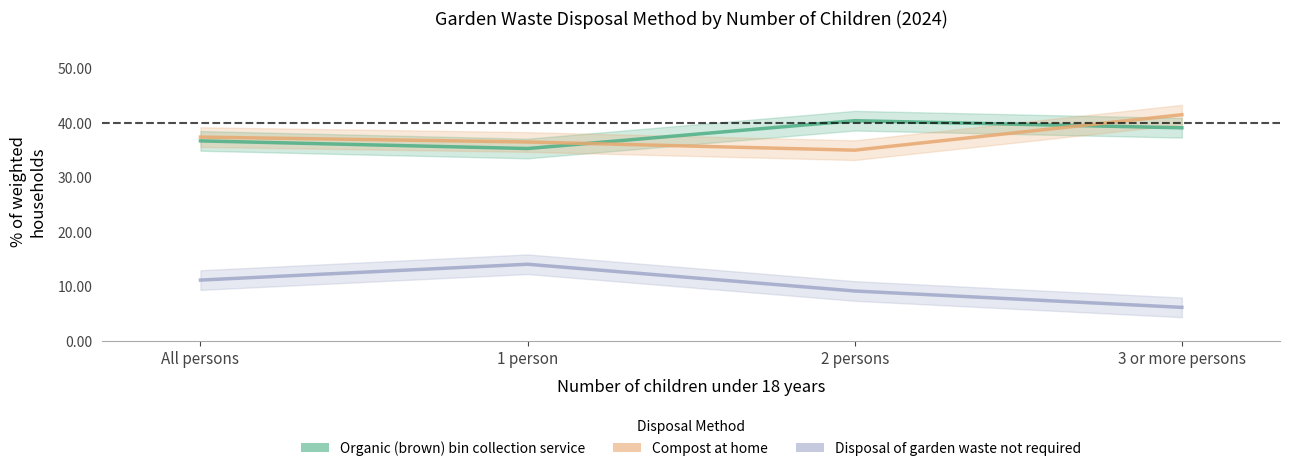

The value of Organic (brown) bin collection service at 1 person is 35.3. True or false?

True